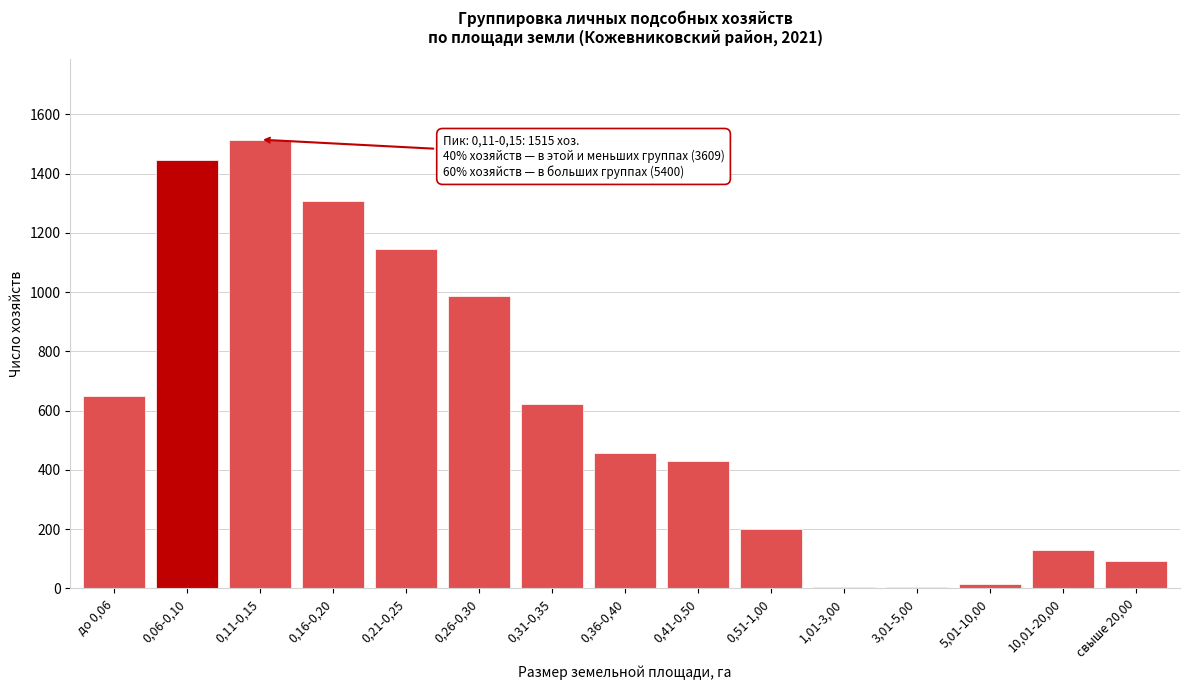

What is the maximum value shown in the chart?

1515